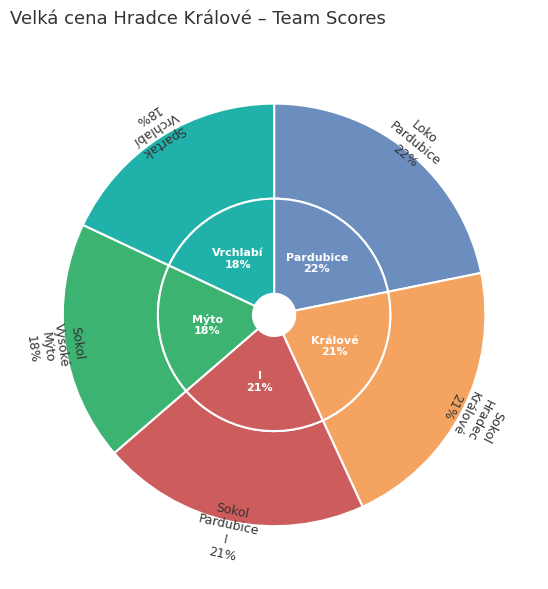

To the nearest percent, what portion does TJ Sokol Hradec Králové represent?

21%